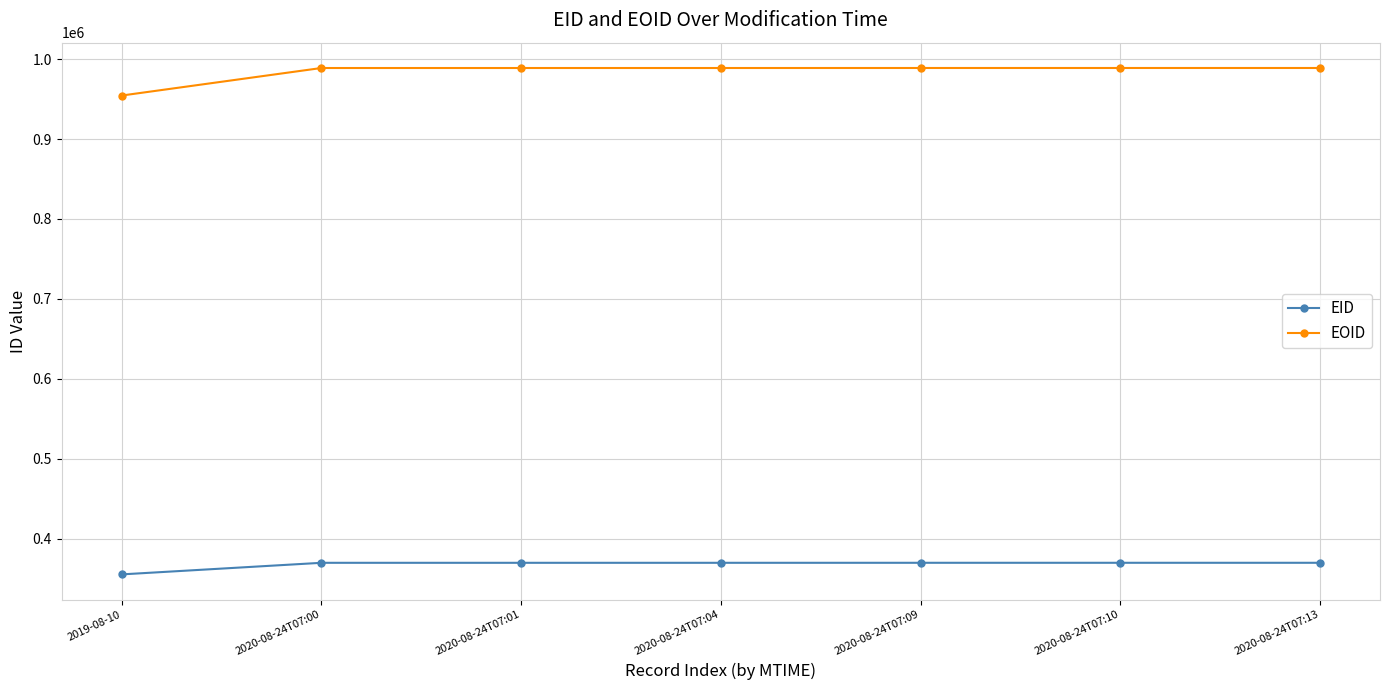

Is it true that EID equals 369980 at 2020-08-24T07:09?

True